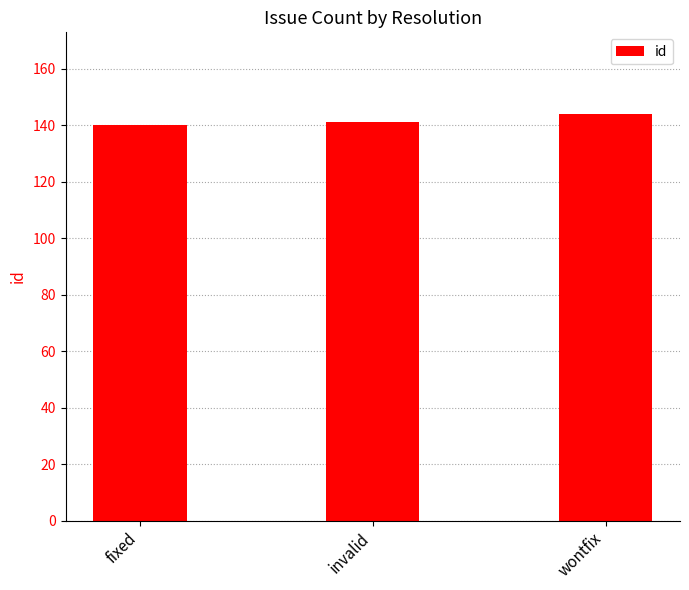

What is the ratio of the value at invalid to the value at wontfix?

1.0